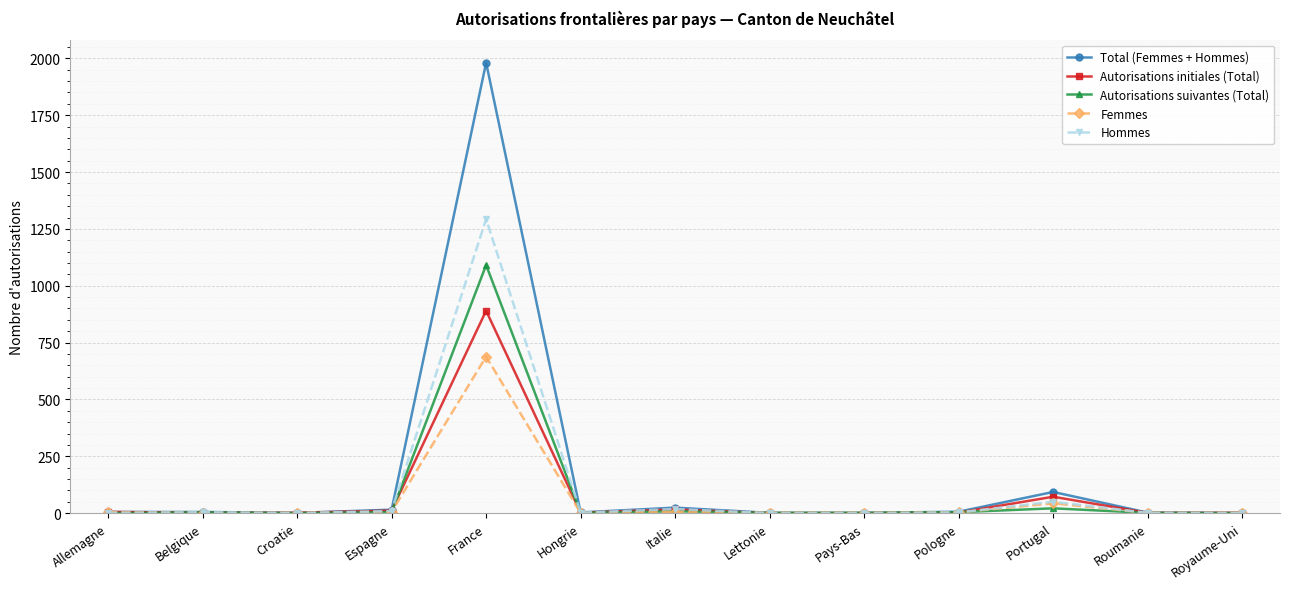

True or false: Autorisations suivantes (Total) has more than 1 points higher than both neighbors.

True